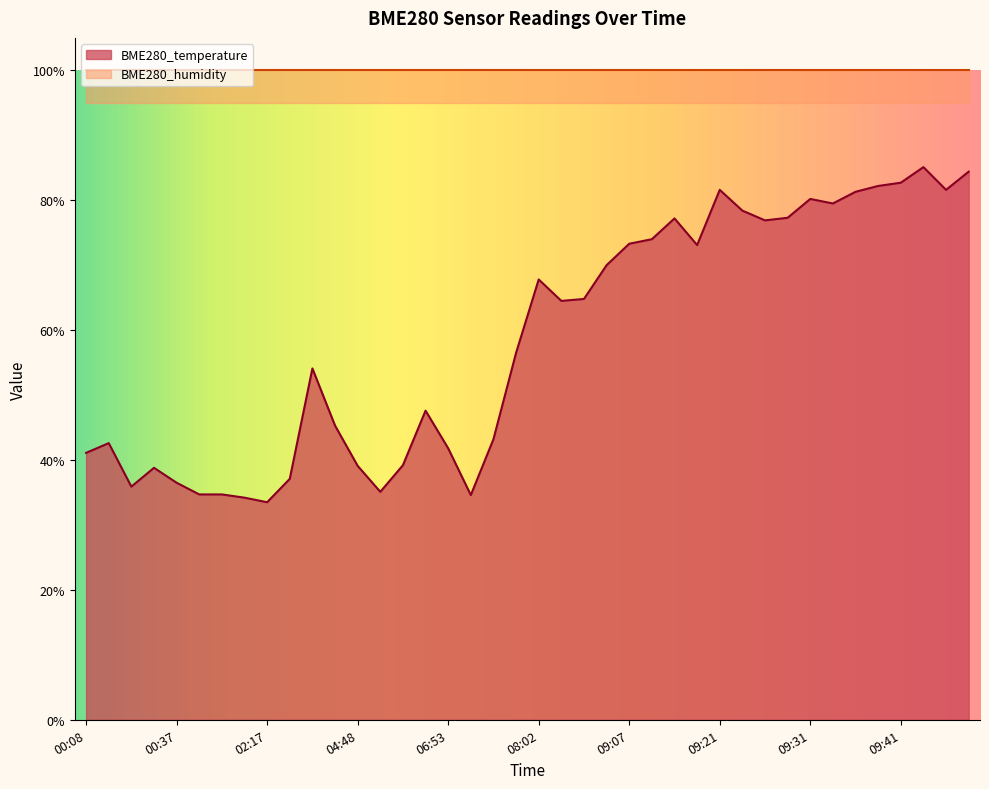

How many data points are less than 64?

20